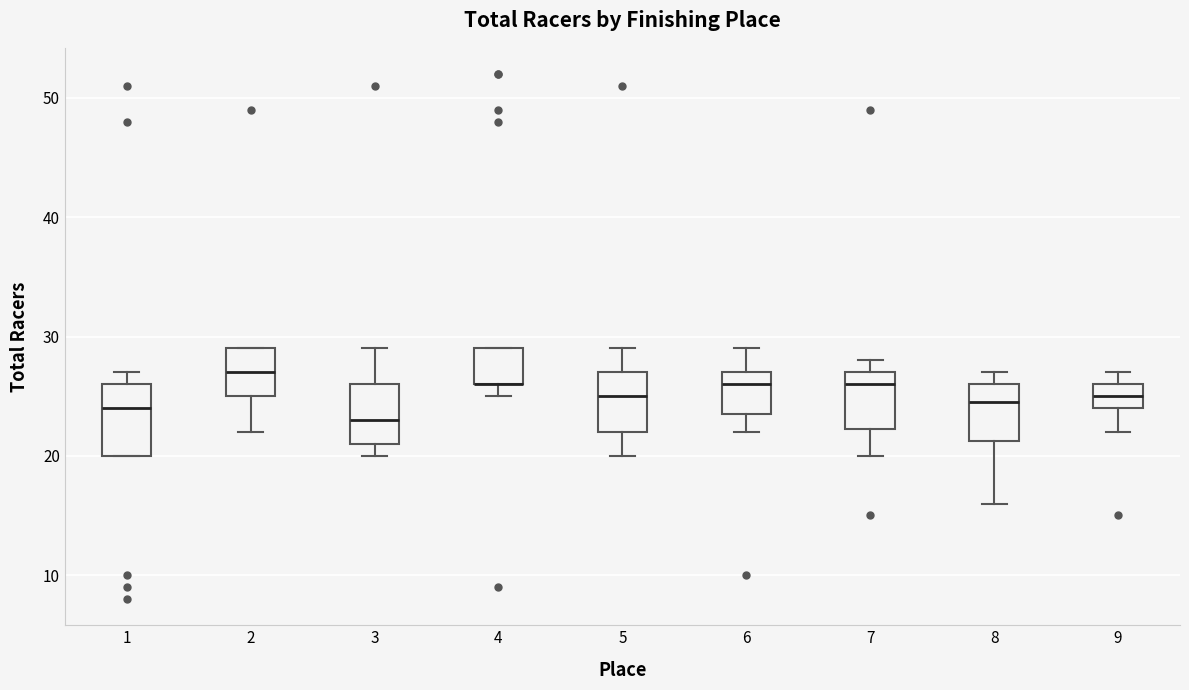

Reading left to right, transcribe this box plot: for each box, give where its median line is, the range the box spans, and where its two whiskers end, as read against the y-axis. The values are not printed on the chart, so give them approximately, as read against the axis.

1: median 24, box 20 to 26, whiskers 20 to 27
2: median 27, box 25 to 29, whiskers 22 to 29
3: median 23, box 21 to 26, whiskers 20 to 29
4: median 26 (drawn on the box's lower edge), box 26 to 29, whiskers 25 to 29
5: median 25, box 22 to 27, whiskers 20 to 29
6: median 26, box 24 to 27, whiskers 22 to 29
7: median 26, box 22 to 27, whiskers 20 to 28
8: median 25, box 21 to 26, whiskers 16 to 27
9: median 25, box 24 to 26, whiskers 22 to 27